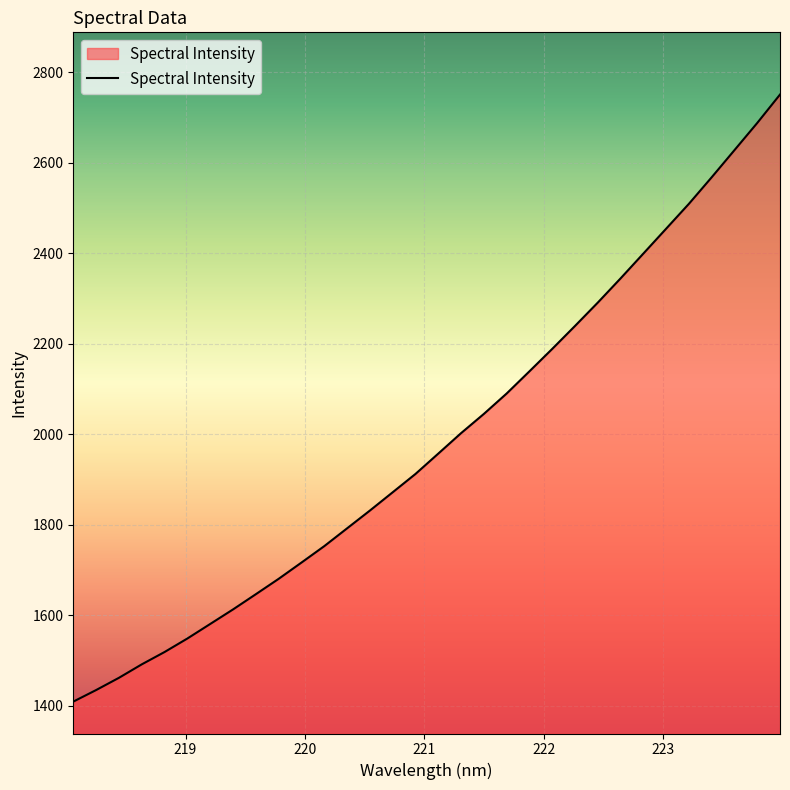

What is the smallest value displayed?

1408.9